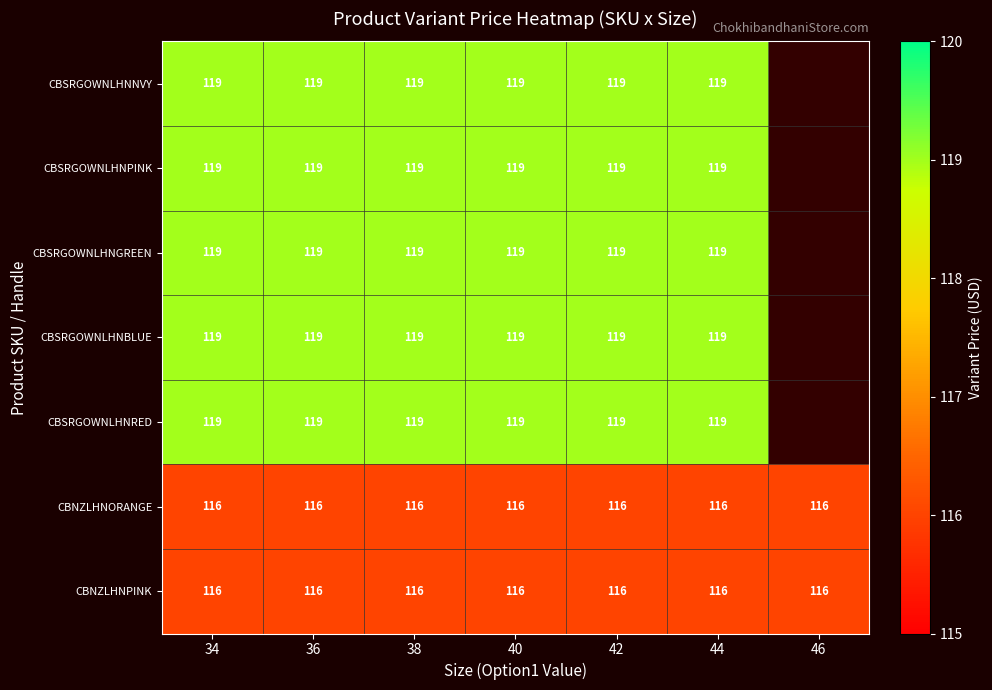

What is the approximate value of CBNZLHNORANGE at 42?

116